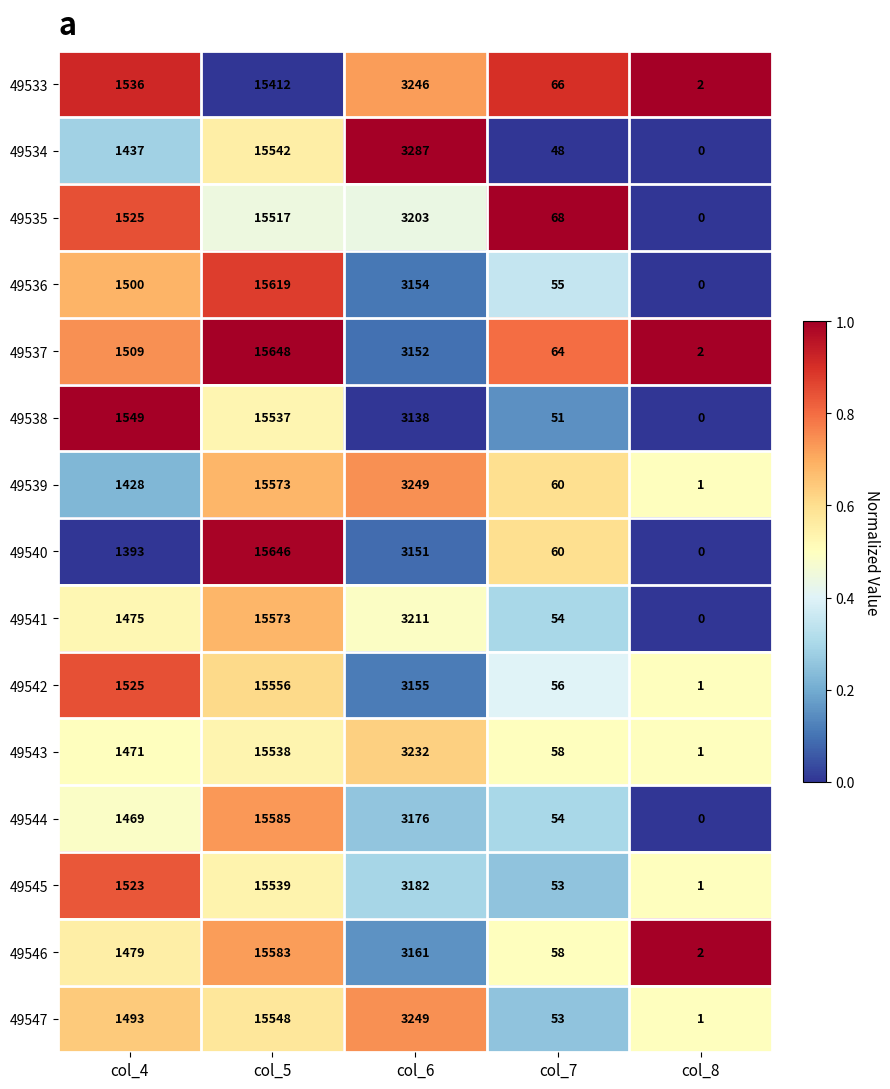

At which category does the chart reach its peak across all series?

col_5